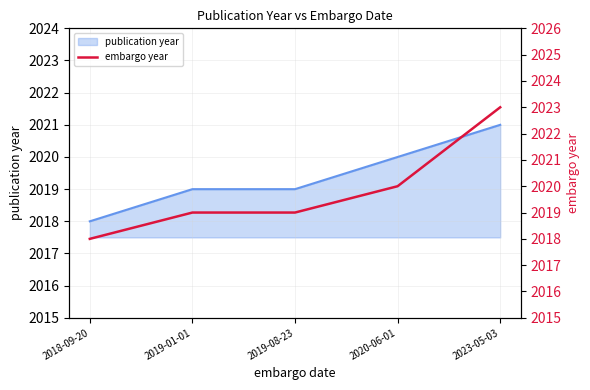

What is the approximate value at 2019-08-23?

2019